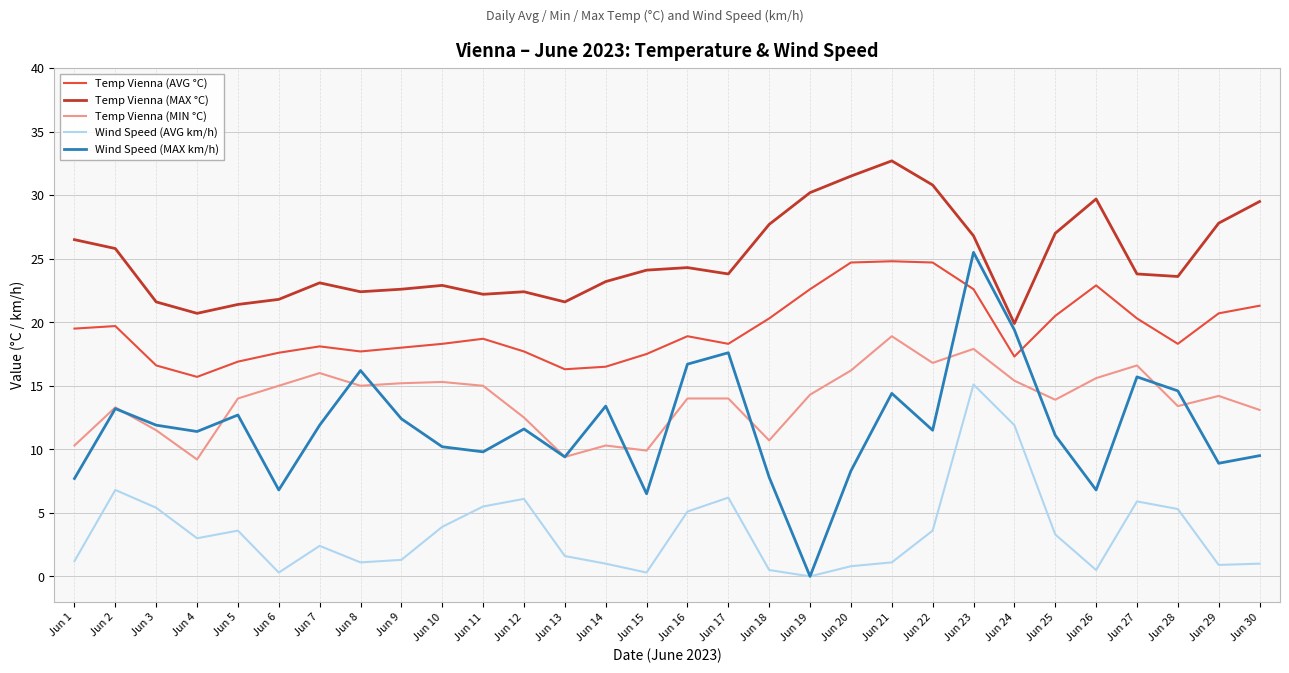

Which series changed the most between Jun 4 and Jun 6?

Temp Vienna (MIN °C)